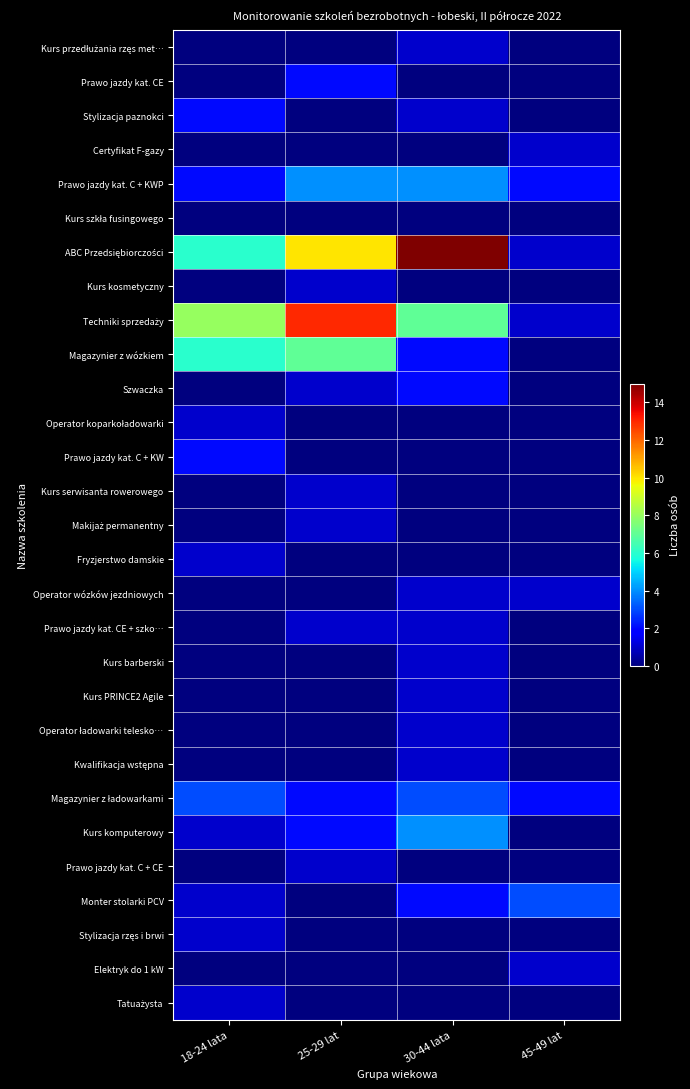

Rank the series at 45-49 lat from lowest to highest value.

Kurs przedłużania rzęs met…, Prawo jazdy kat. CE, Stylizacja paznokci, Kurs szkła fusingowego, Kurs kosmetyczny, Magazynier z wózkiem, Szwaczka, Operator koparkoładowarki, Prawo jazdy kat. C + KW, Kurs serwisanta rowerowego, Makijaż permanentny, Fryzjerstwo damskie, Prawo jazdy kat. CE + szko…, Kurs barberski, Kurs PRINCE2 Agile, Operator ładowarki telesko…, Kwalifikacja wstępna, Kurs komputerowy, Prawo jazdy kat. C + CE, Stylizacja rzęs i brwi, Tatuażysta, Certyfikat F-gazy, ABC Przedsiębiorczości, Techniki sprzedaży, Operator wózków jezdniowych, Elektryk do 1 kW, Prawo jazdy kat. C + KWP, Magazynier z ładowarkami, Monter stolarki PCV